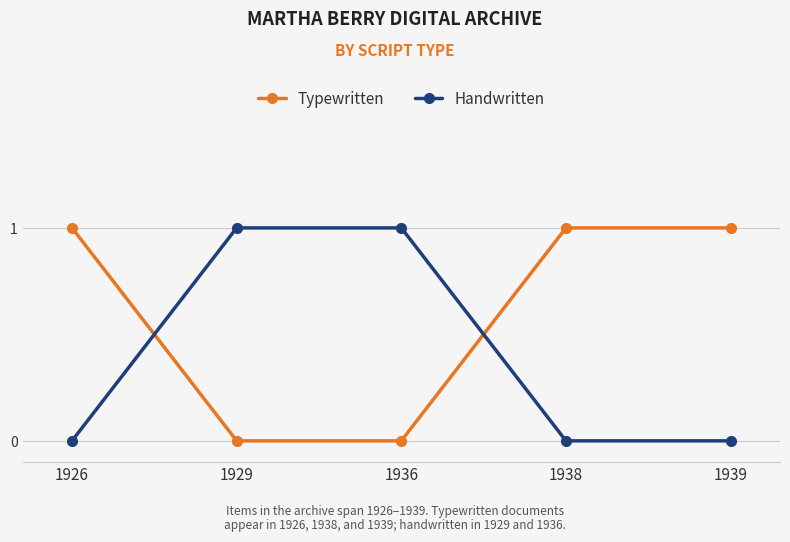

Rank the series by their average value, from lowest to highest.

Handwritten, Typewritten